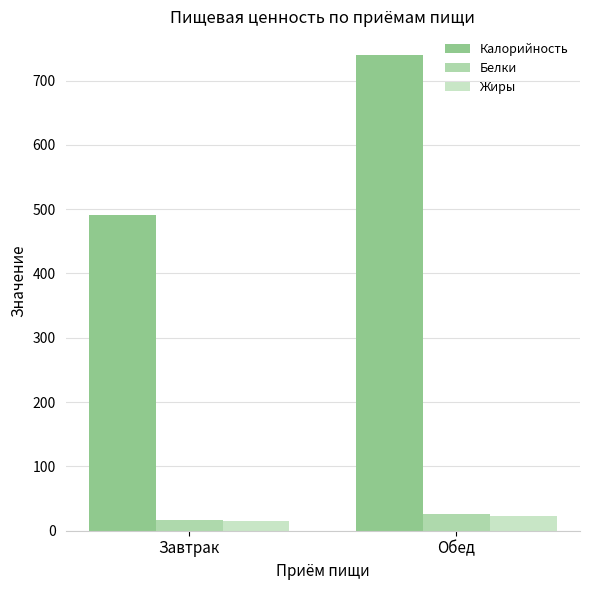

What are all the series names shown in the legend?

Калорийность, Белки, Жиры